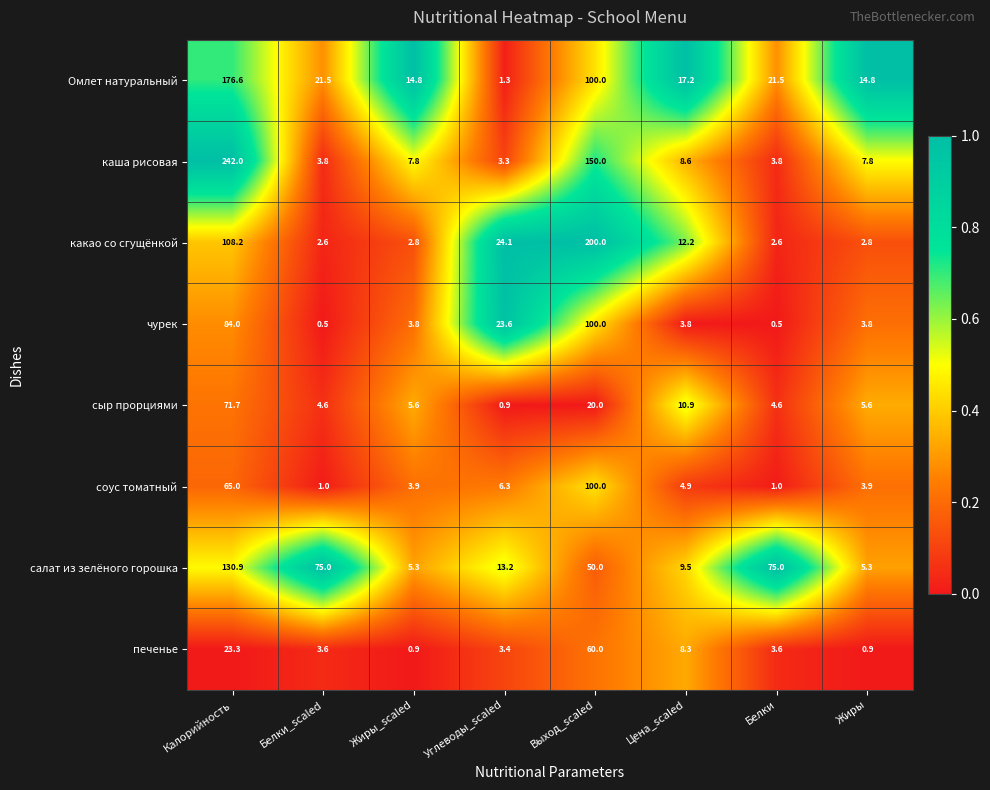

What is the difference between the highest and lowest values at Углеводы_scaled?

23.2